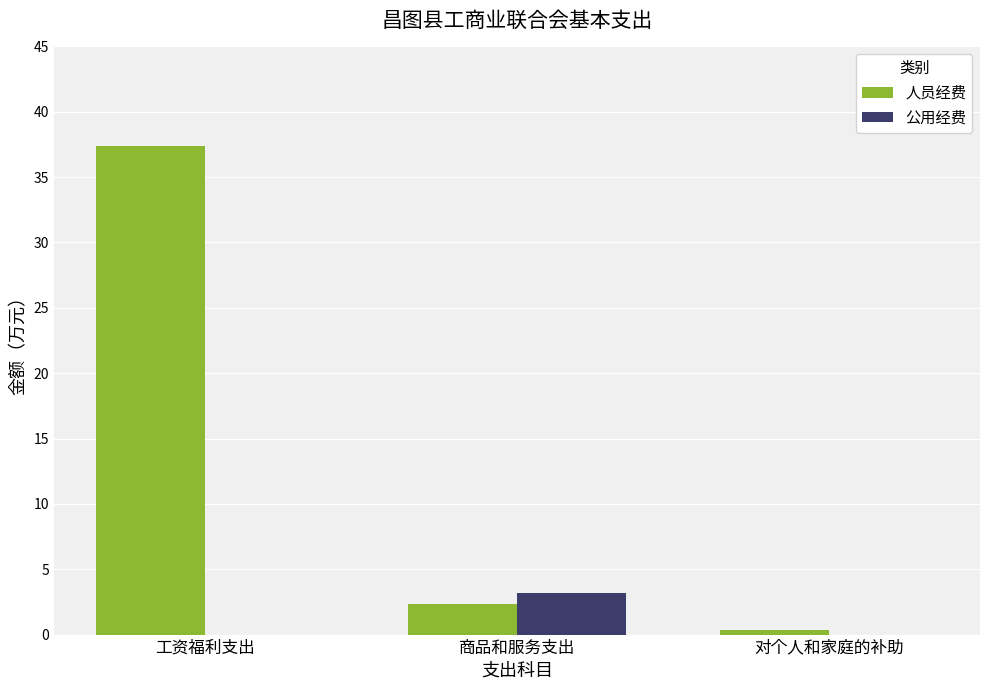

At which category is the sum across all series the highest?

工资福利支出